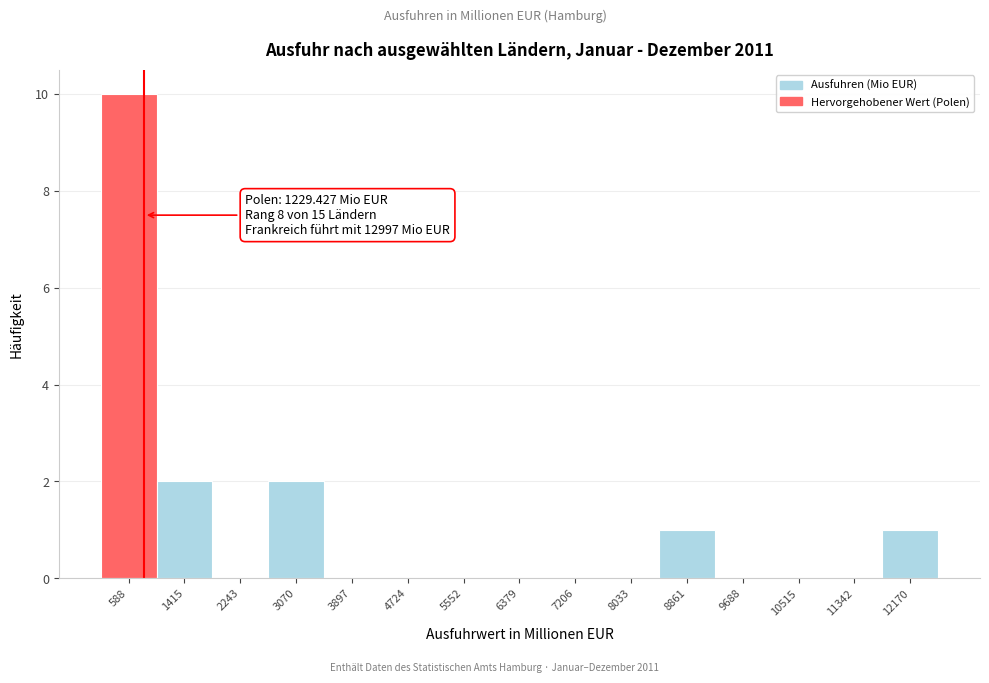

Reading left to right, extract all data points from this chart.

588=10	1415=2	2243=0	3070=2	3897=0	4724=0	5552=0	6379=0	7206=0	8033=0	8861=1	9688=0	10515=0	11342=0	12170=1